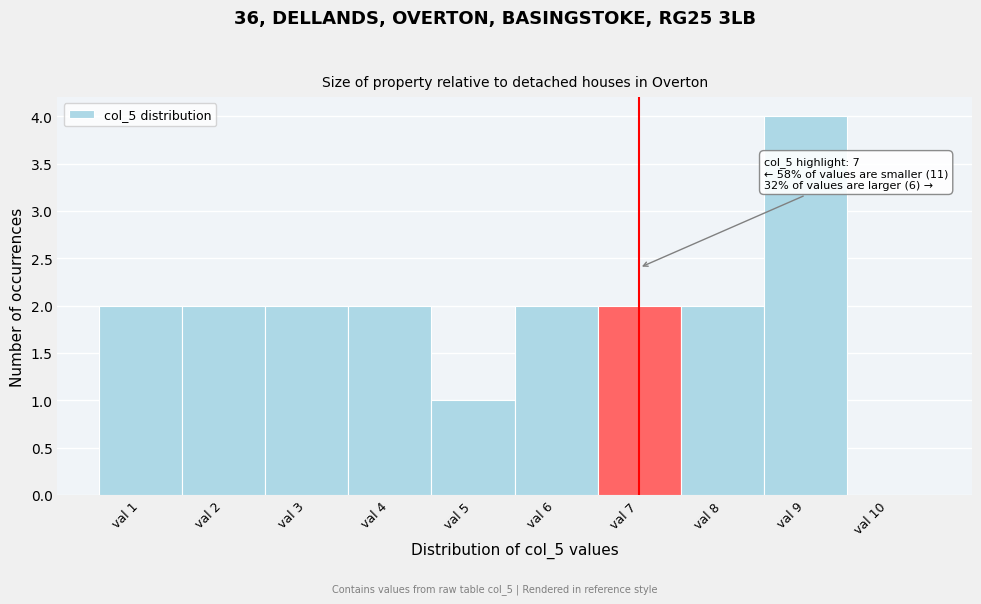

Over which range of the x-axis is the bar tallest?

8.5 to 9.5